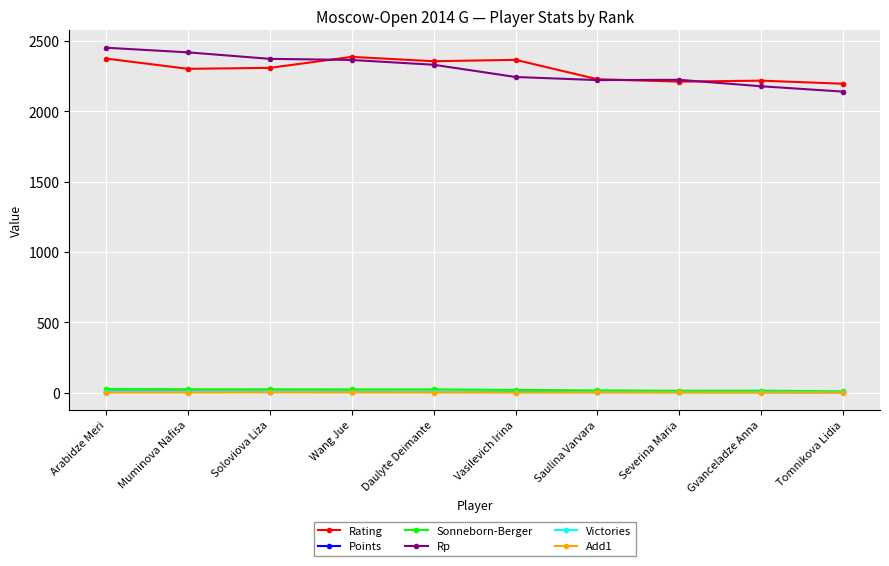

Is the value of Rp at Wang Jue greater than the value of Points at Wang Jue?

Yes